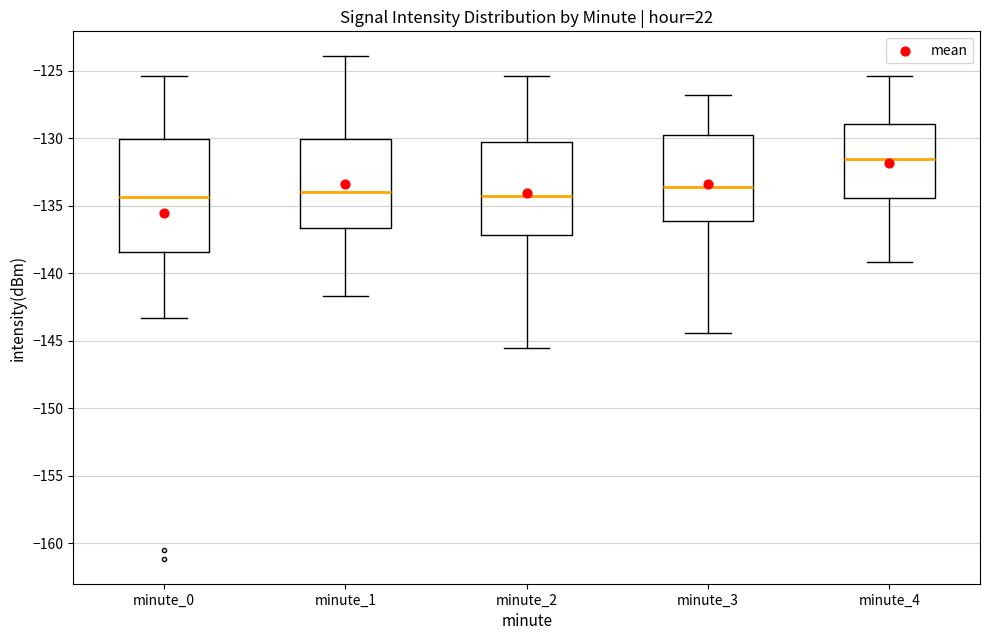

Comparing the boxes themselves (not the whiskers), which one is the tallest?

minute_0